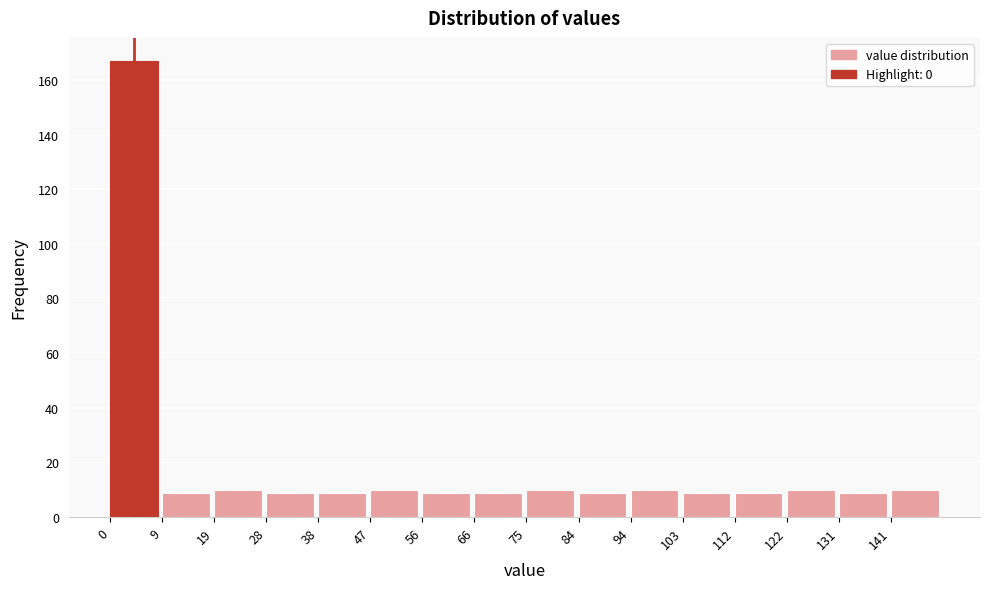

How tall is the bar that spans 94 to 103 on the x-axis? Neither the bar edges nor the heights are printed on the chart, so give them approximately, as read against the axes.

10